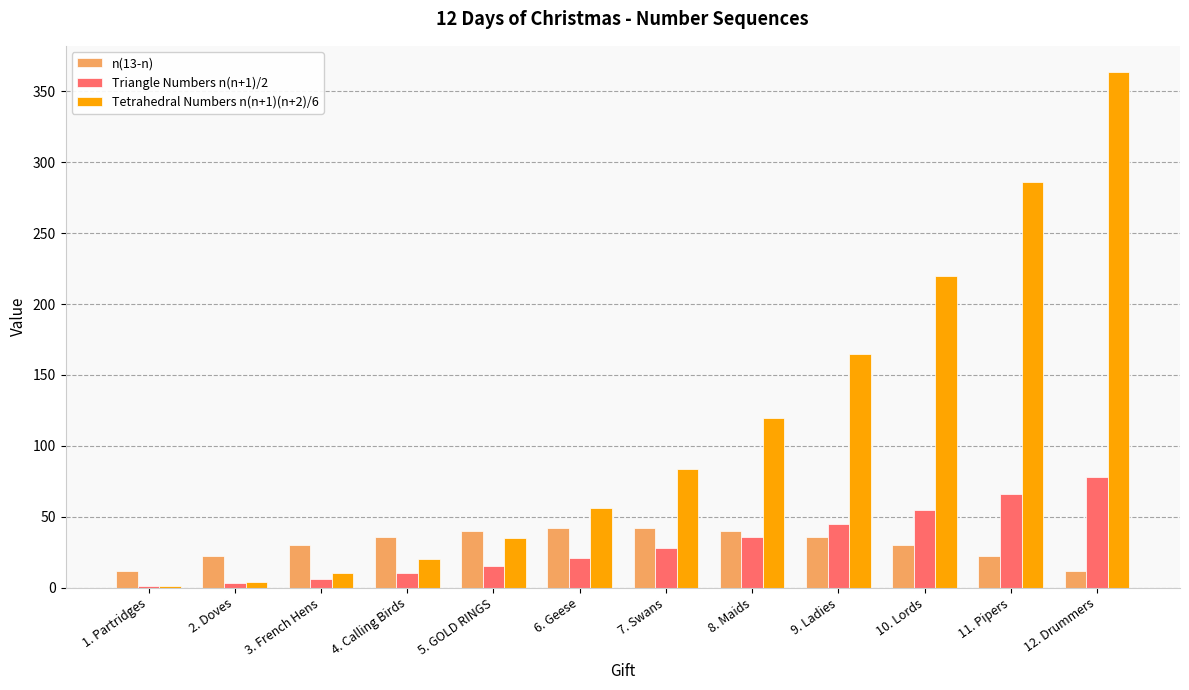

At which category is the sum across all series the highest?

12. Drummers